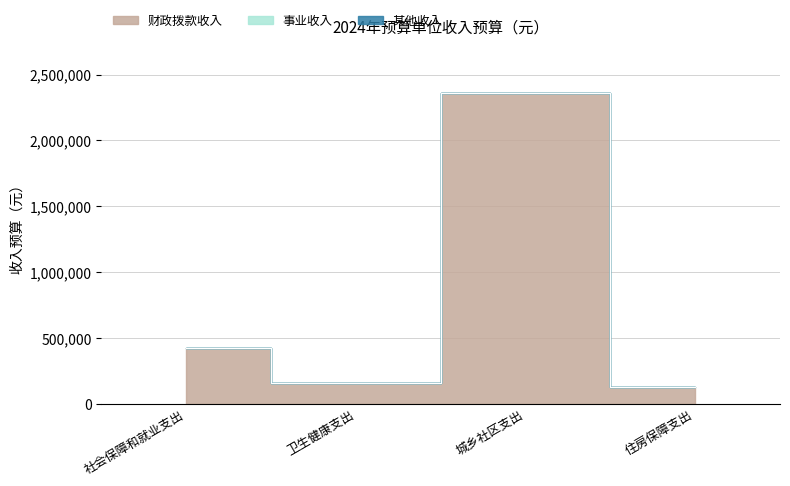

What is the difference between the highest and lowest values at 城乡社区支出?

2362784